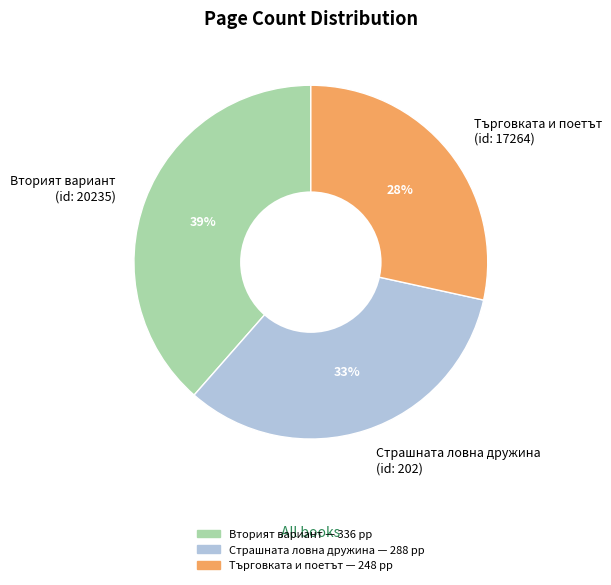

Which has a higher value, Вторият вариант (id: 20235) or Търговката и поетът (id: 17264)?

Вторият вариант (id: 20235)